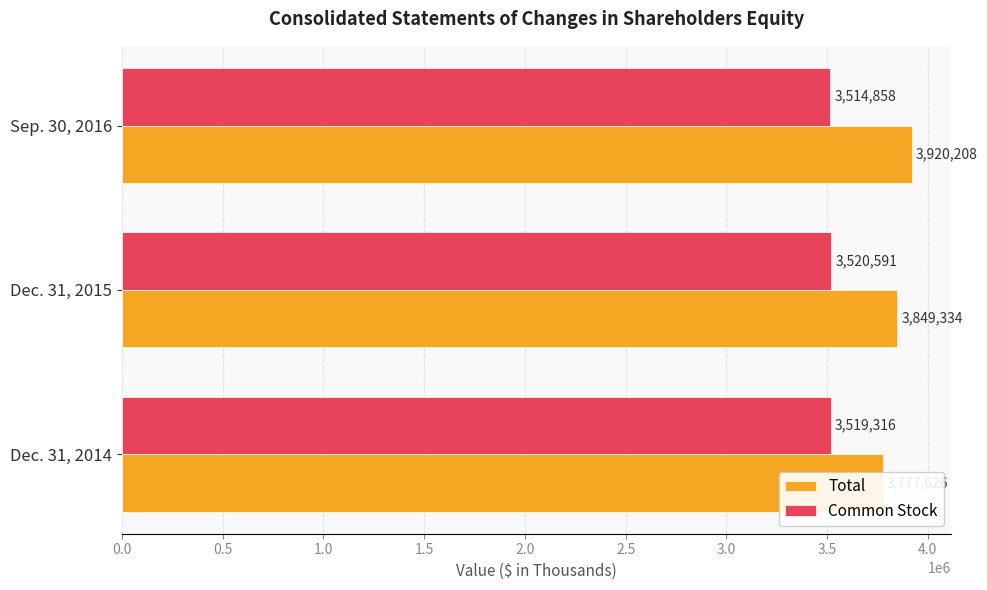

At how many categories does at least one series exceed 3916145?

1